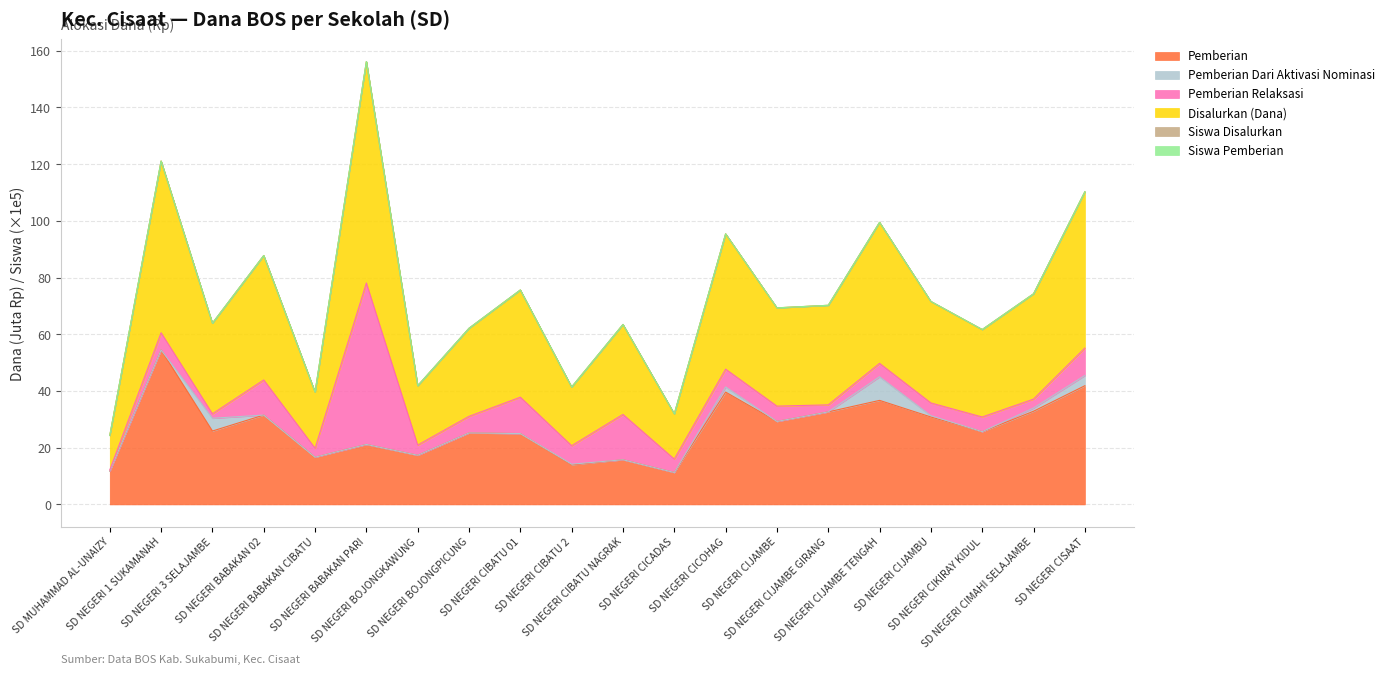

How many interior local valleys does the Pemberian series have?

7